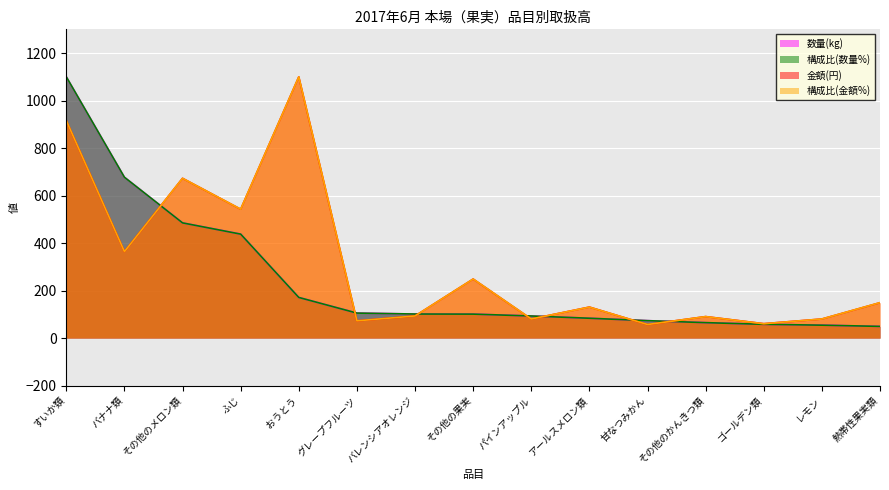

Reading right to left, extract all data points from this chart.

数量(kg): 熱帯性果実類=49.1	レモン=54.6	ゴールデン類=57.9	その他のかんきつ類=65.1	甘なつみかん=73.5	アールスメロン類=83.6	パインアップル=93.1	その他の果実=101.1	バレンシアオレンジ=101.4	グレープフルーツ=105.4	おうとう=171.2	ふじ=437.9	その他のメロン類=485.2	バナナ類=677.4	すいか類=1100.0
構成比(数量%): 熱帯性果実類=49.3	レモン=54.4	ゴールデン類=58.0	その他のかんきつ類=65.1	甘なつみかん=73.4	アールスメロン類=83.6	パインアップル=93.1	その他の果実=101.0	バレンシアオレンジ=101.4	グレープフルーツ=105.3	おうとう=171.2	ふじ=437.8	その他のメロン類=485.1	バナナ類=677.2	すいか類=1100.0
金額(円): 熱帯性果実類=149.1	レモン=80.5	ゴールデン類=60.8	その他のかんきつ類=90.6	甘なつみかん=57.0	アールスメロン類=130.7	パインアップル=80.4	その他の果実=248.6	バレンシアオレンジ=93.3	グレープフルーツ=72.7	おうとう=1100.0	ふじ=542.7	その他のメロン類=672.8	バナナ類=364.2	すいか類=915.8
構成比(金額%): 熱帯性果実類=149.3	レモン=80.5	ゴールデン類=60.5	その他のかんきつ類=90.5	甘なつみかん=57.2	アールスメロン類=130.4	パインアップル=80.5	その他の果実=248.6	バレンシアオレンジ=93.2	グレープフルーツ=72.7	おうとう=1100.0	ふじ=542.8	その他のメロン類=672.7	バナナ類=364.1	すいか類=915.7